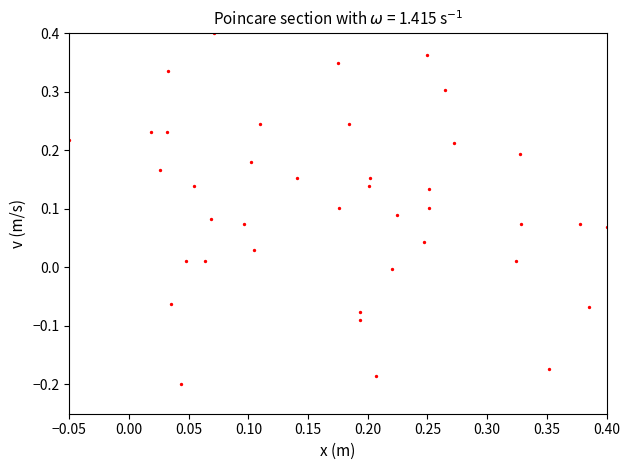

What is the range of Y values (max minus min)?

0.6